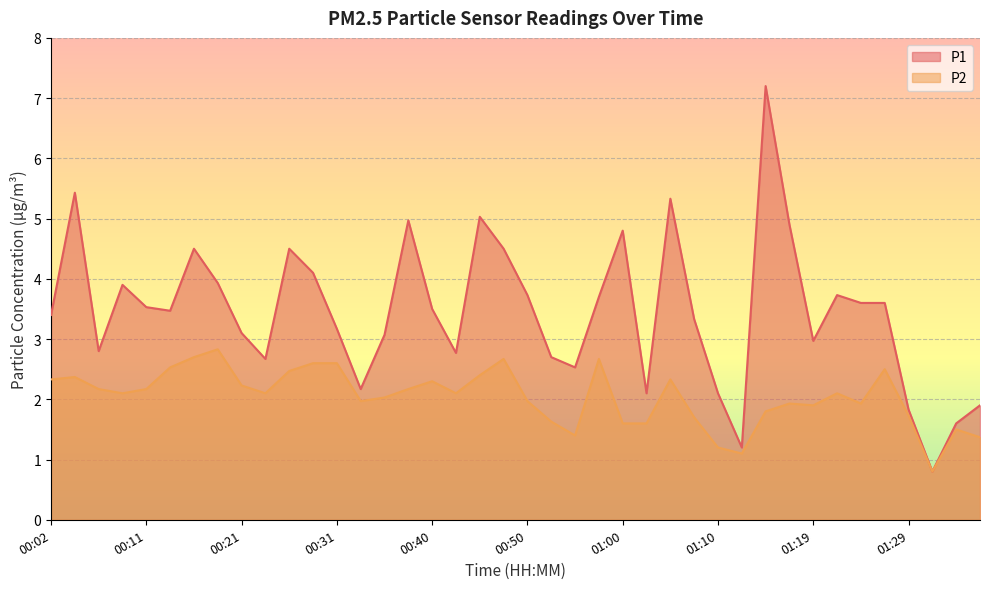

What is the difference between the P2 values at 01:36 and 00:36?

0.7